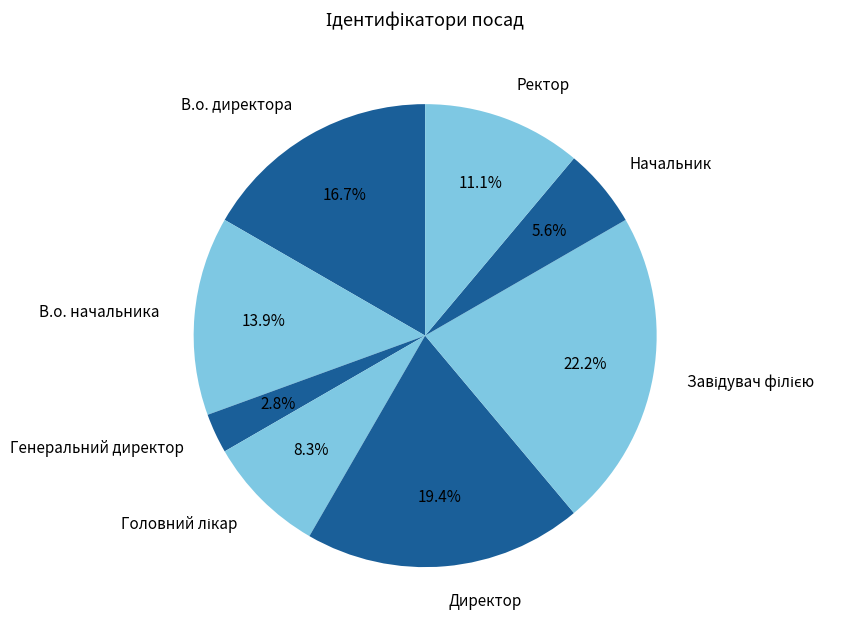

The В.о. начальника slice represents 14% of the pie. True or false?

True